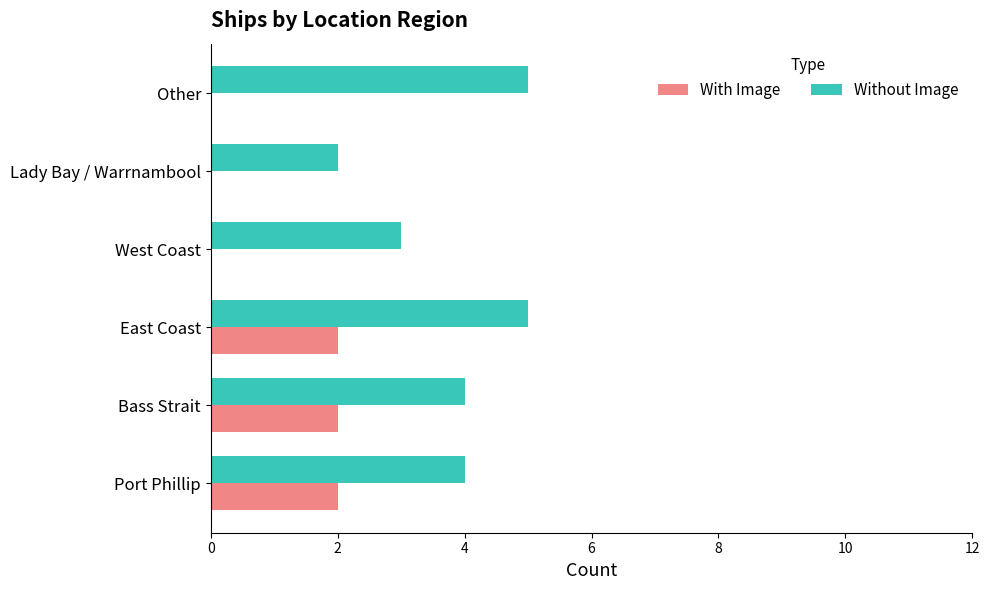

Is it true that With Image equals -1 at Lady Bay / Warrnambool?

False